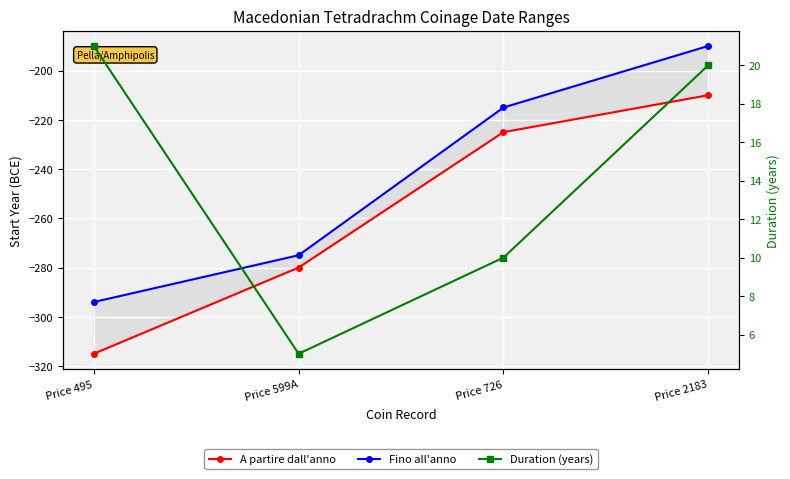

How many values in the Duration (years) series are below 20?

2